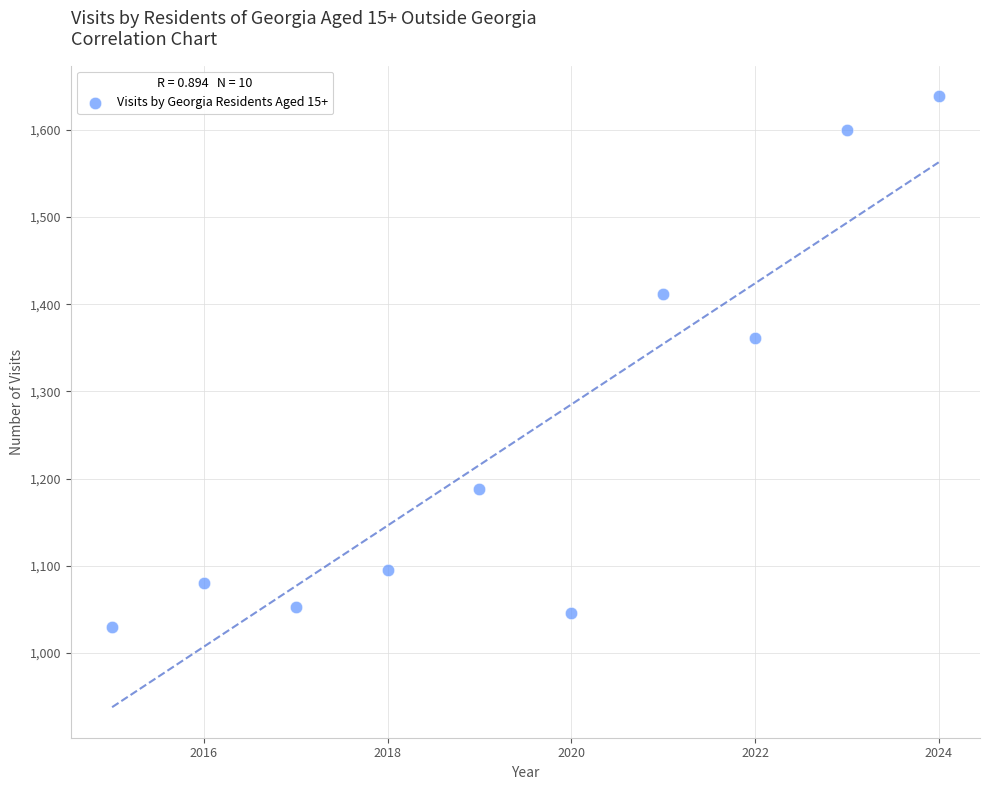

What Y value in the scatter plot is closest to 1334?

1361.1